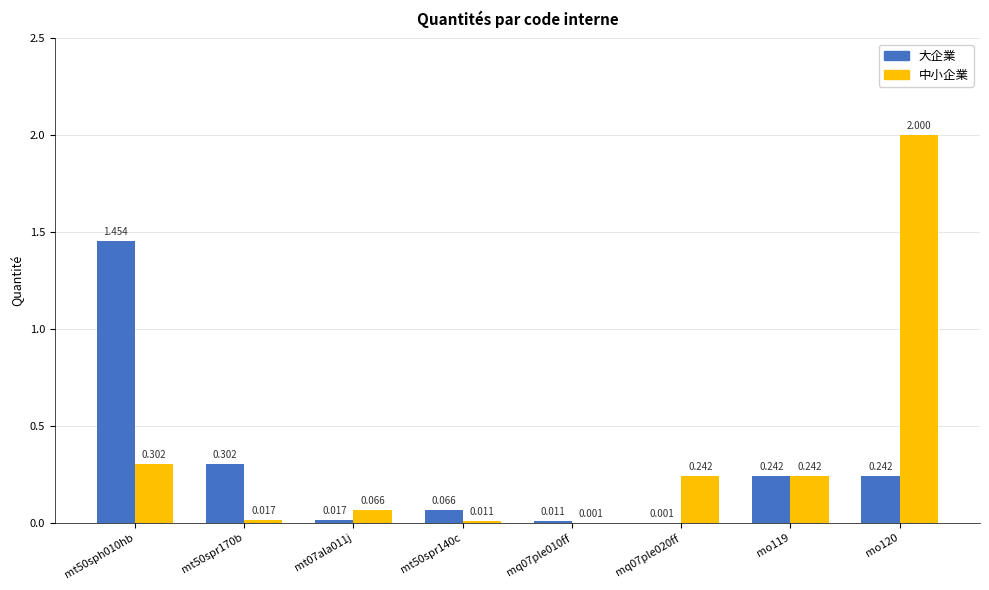

Which series has the largest total across all categories?

中小企業